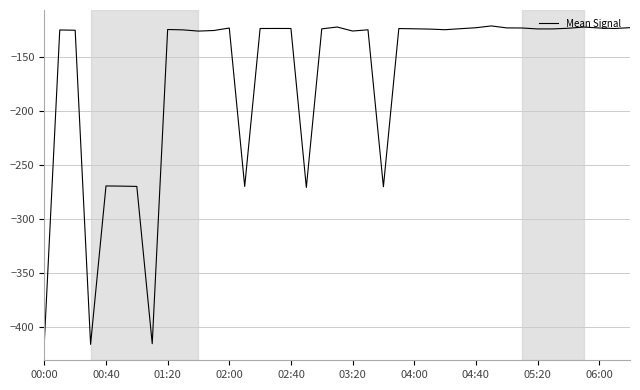

What is the minimum value shown in the chart?

-415.6